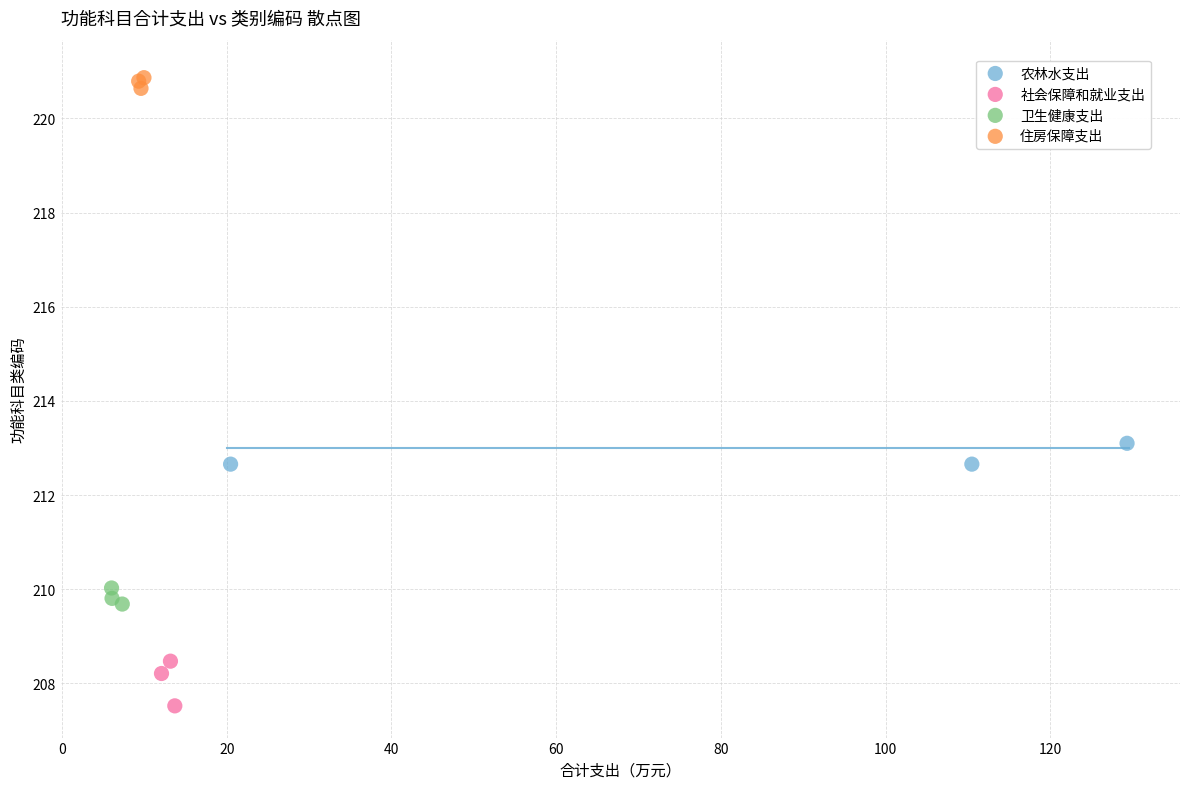

Which series contains the highest Y value?

住房保障支出